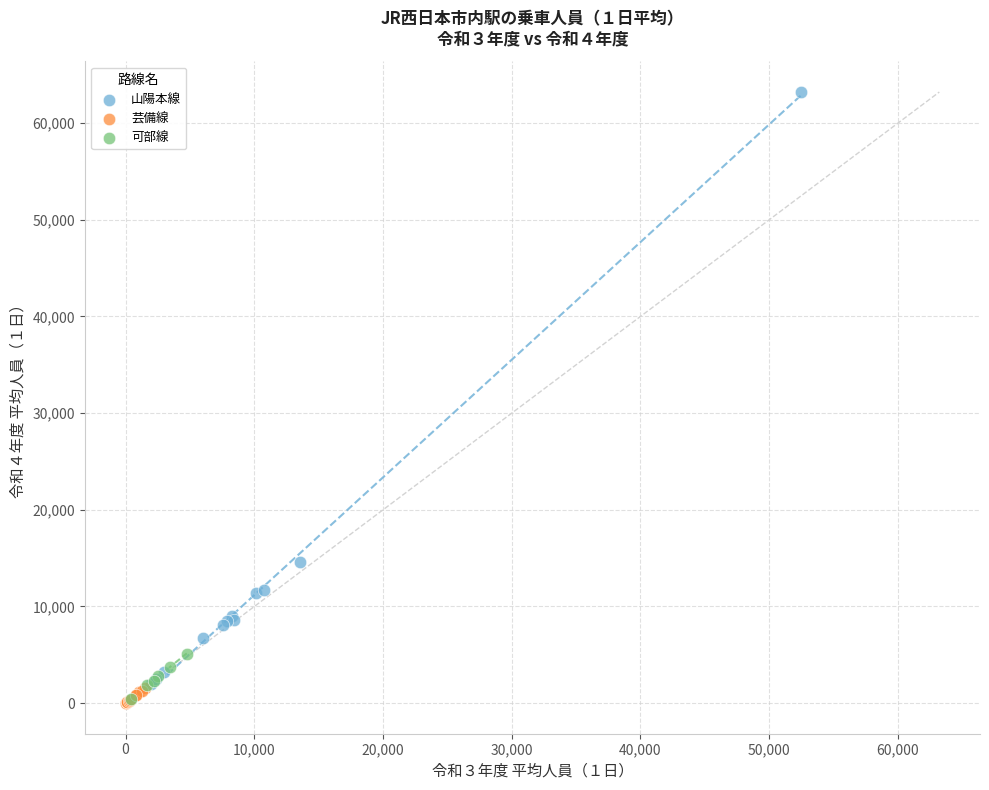

Which series reaches the maximum Y coordinate?

山陽本線